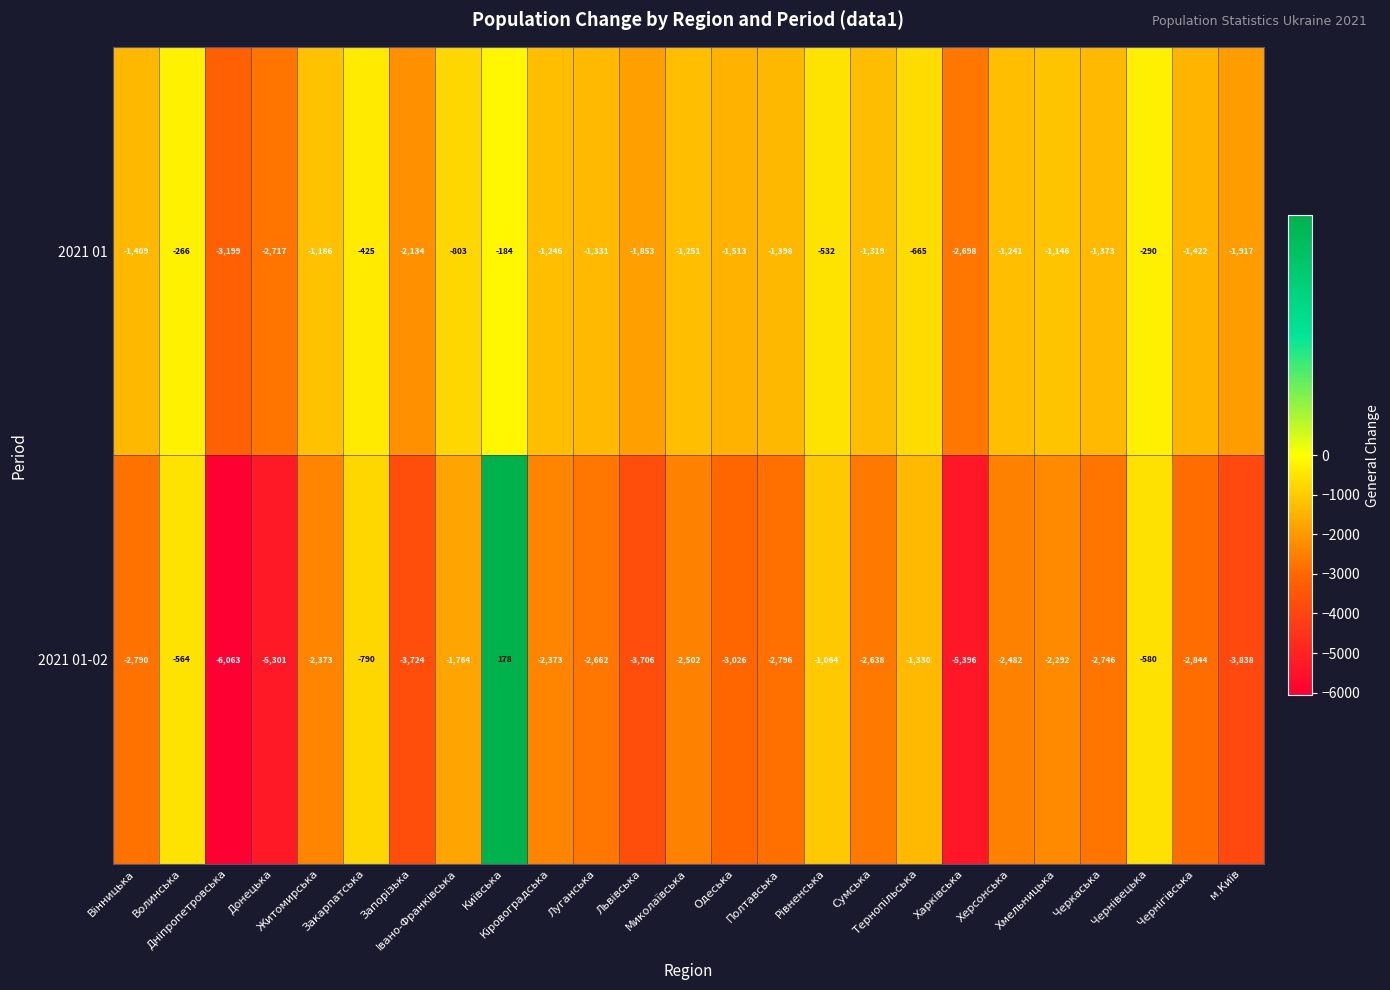

How many values in the 2021 01-02 series exceed -2638?

12